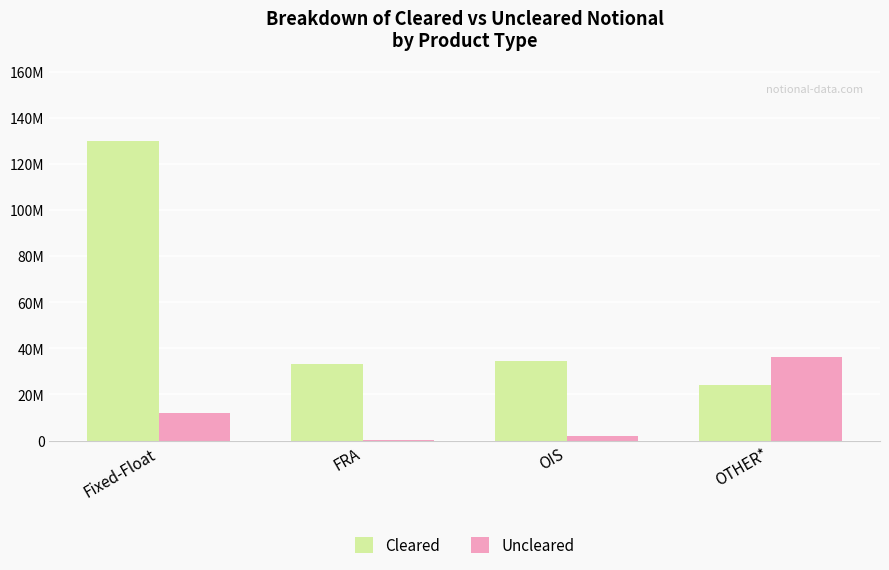

True or false: Uncleared has a value of 11817355 at Fixed-Float.

True